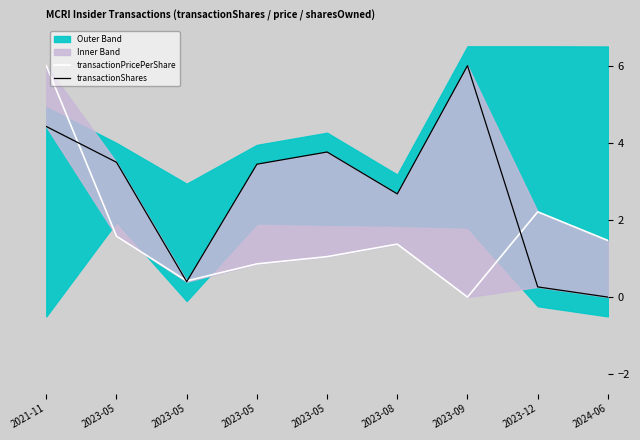

Which has a higher value, 2021-11 or 2023-08?

2021-11